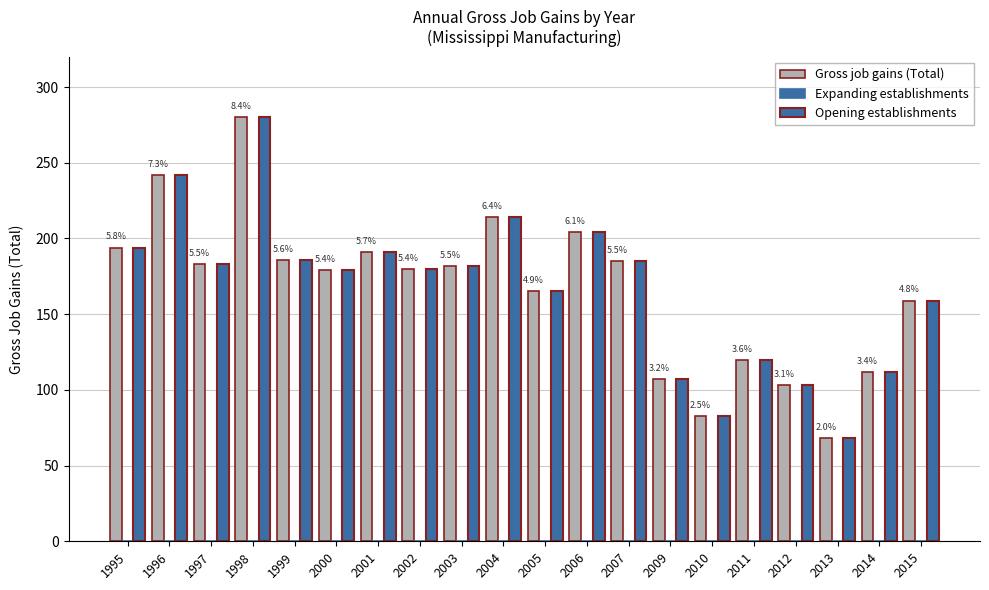

Where does the Opening establishments series first go above 182?

1995